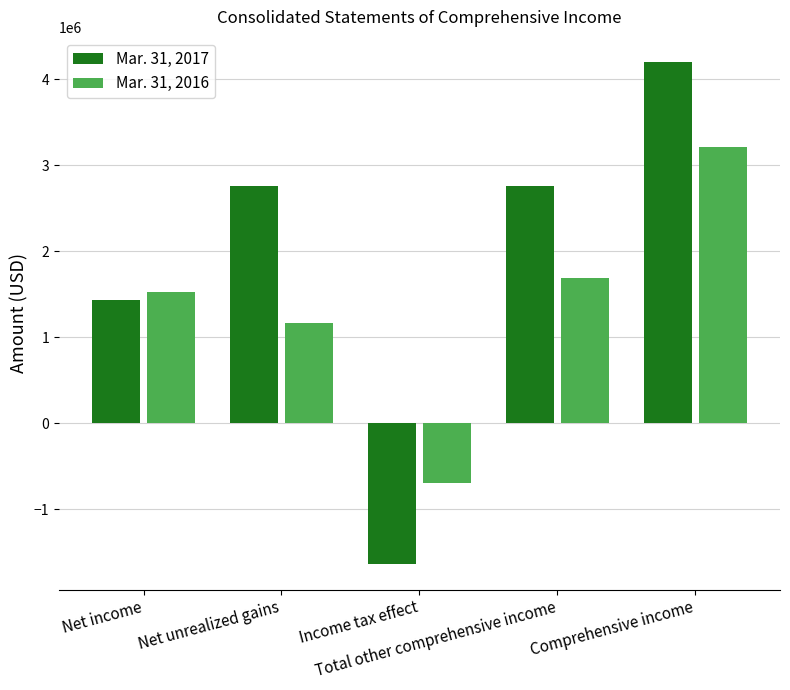

How many data points in Mar. 31, 2016 are less than 1526170?

2